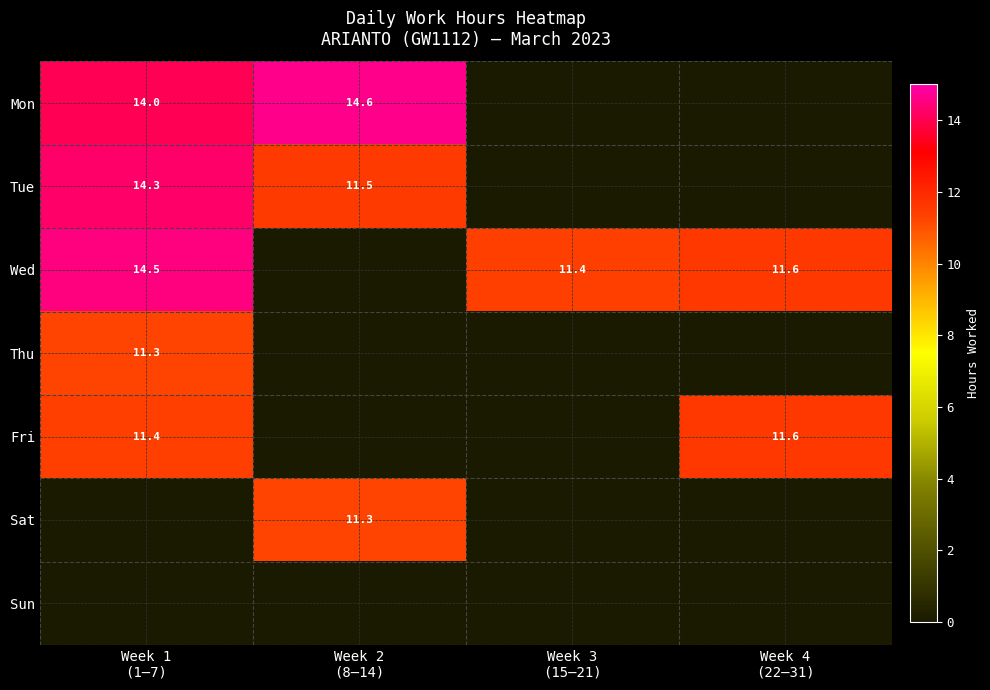

What is the sum of all Tue values?

25.8